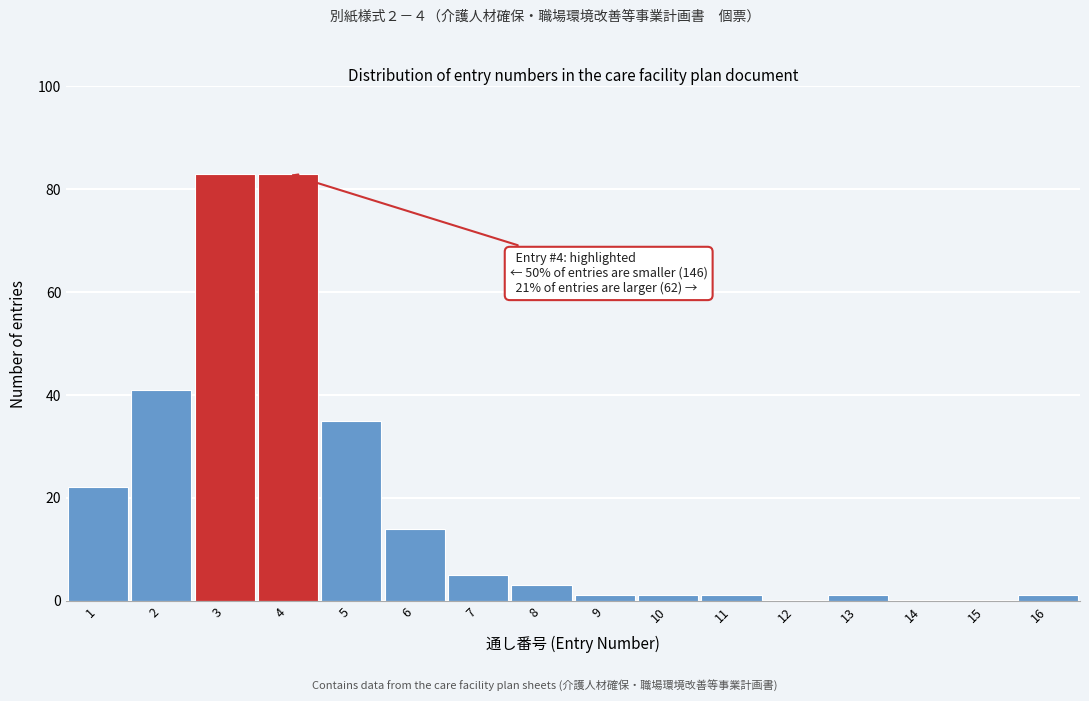

Reading right to left, what are all the values shown in this chart?

16=1	15=0	14=0	13=1	12=0	11=1	10=1	9=1	8=3	7=5	6=14	5=35	4=83	3=83	2=41	1=22